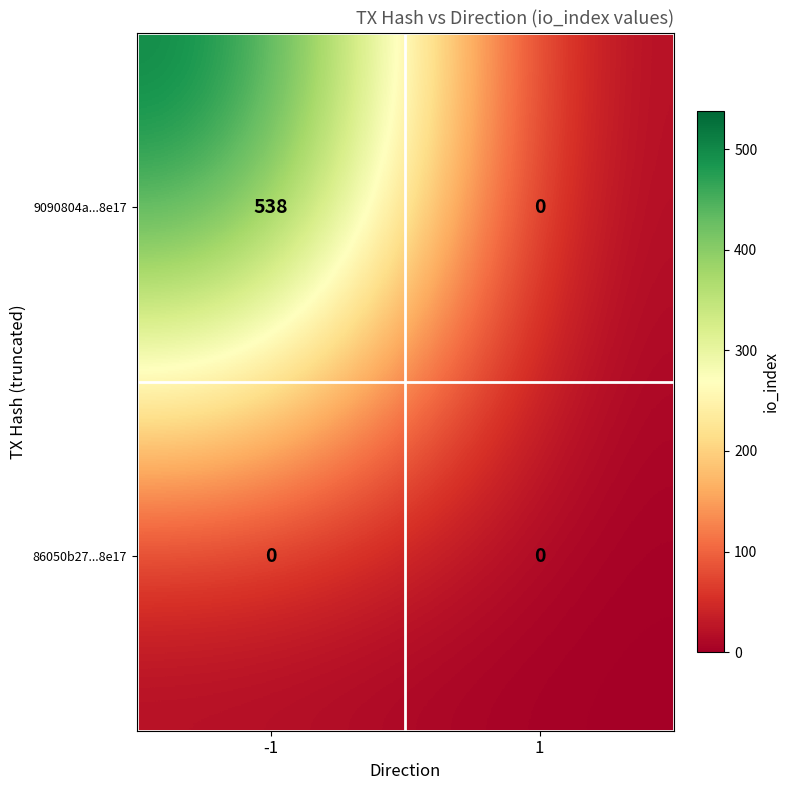

At how many categories does at least one series exceed 489?

1